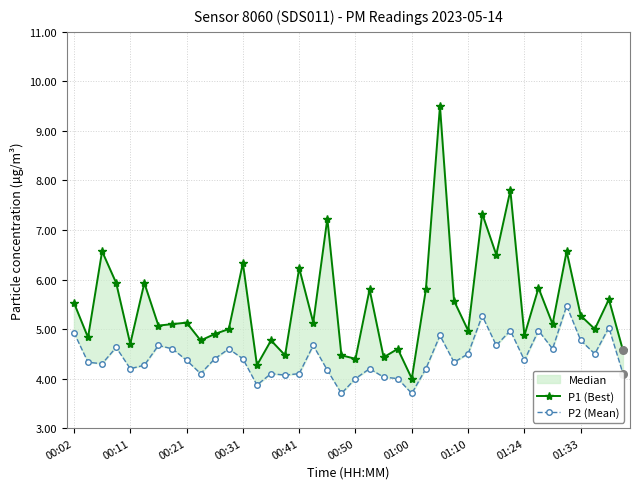

At how many categories does at least one series exceed 6?

9